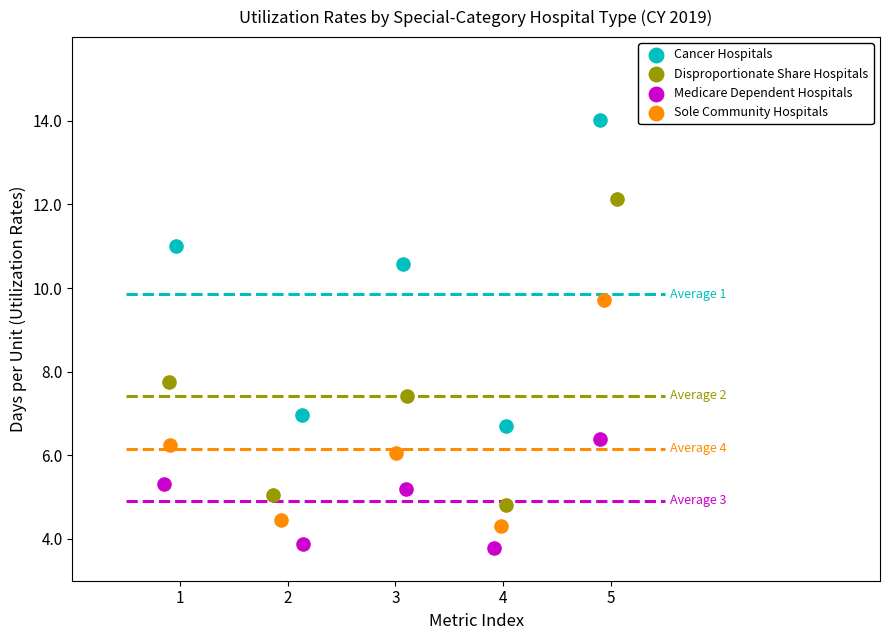

Which series reaches the minimum Y coordinate?

Medicare Dependent Hospitals